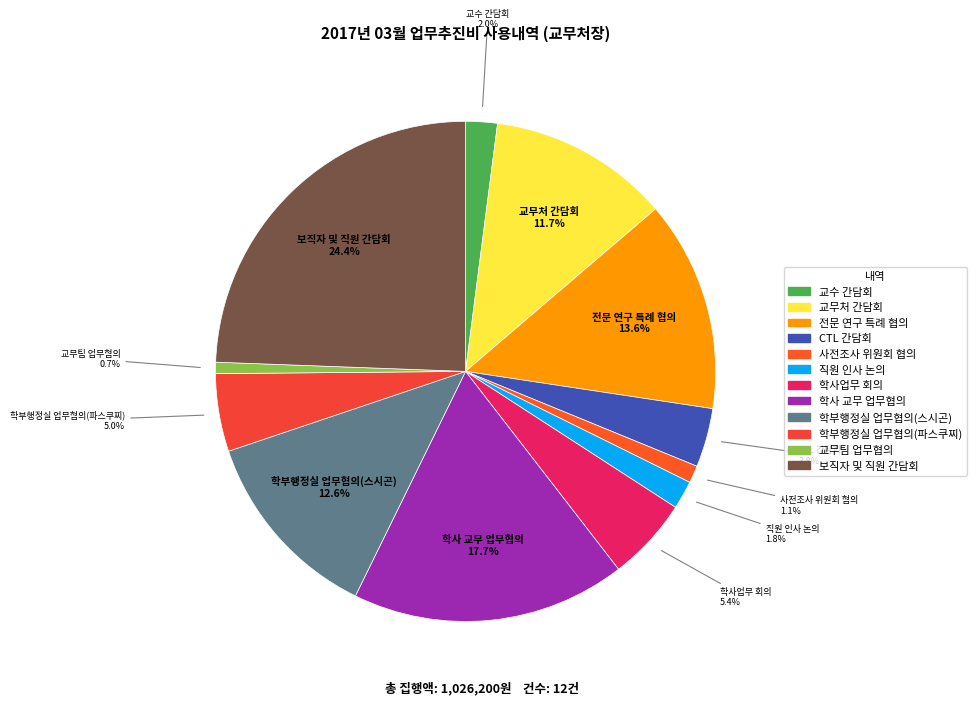

Is it true that 사전조사 위원회 협의 is 16% of the pie?

False